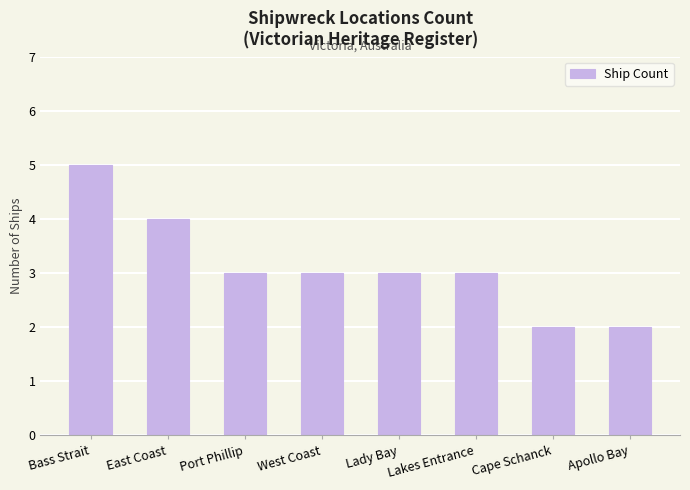

Approximately how many times larger is the value at Lakes Entrance compared to Cape Schanck?

1.5